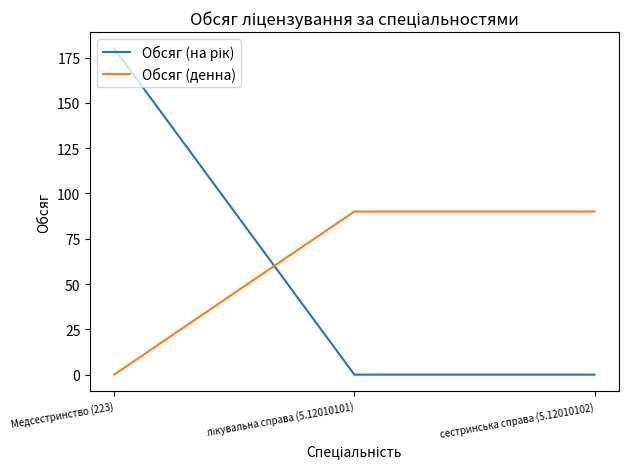

At how many categories does at least one series exceed 77?

3